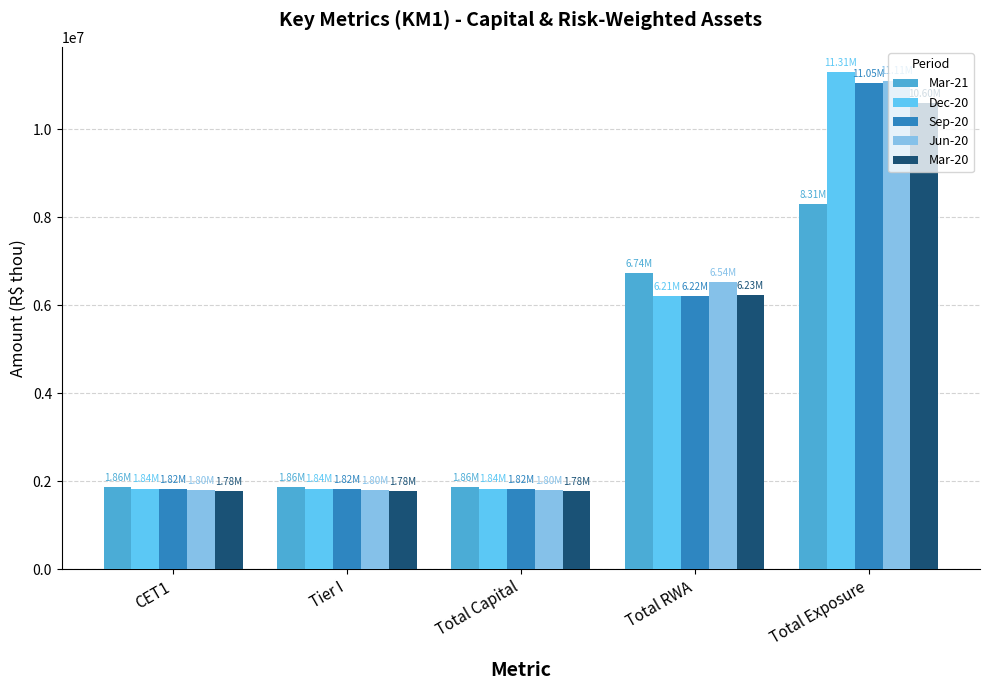

Which series has the largest range (max minus min)?

Dec-20